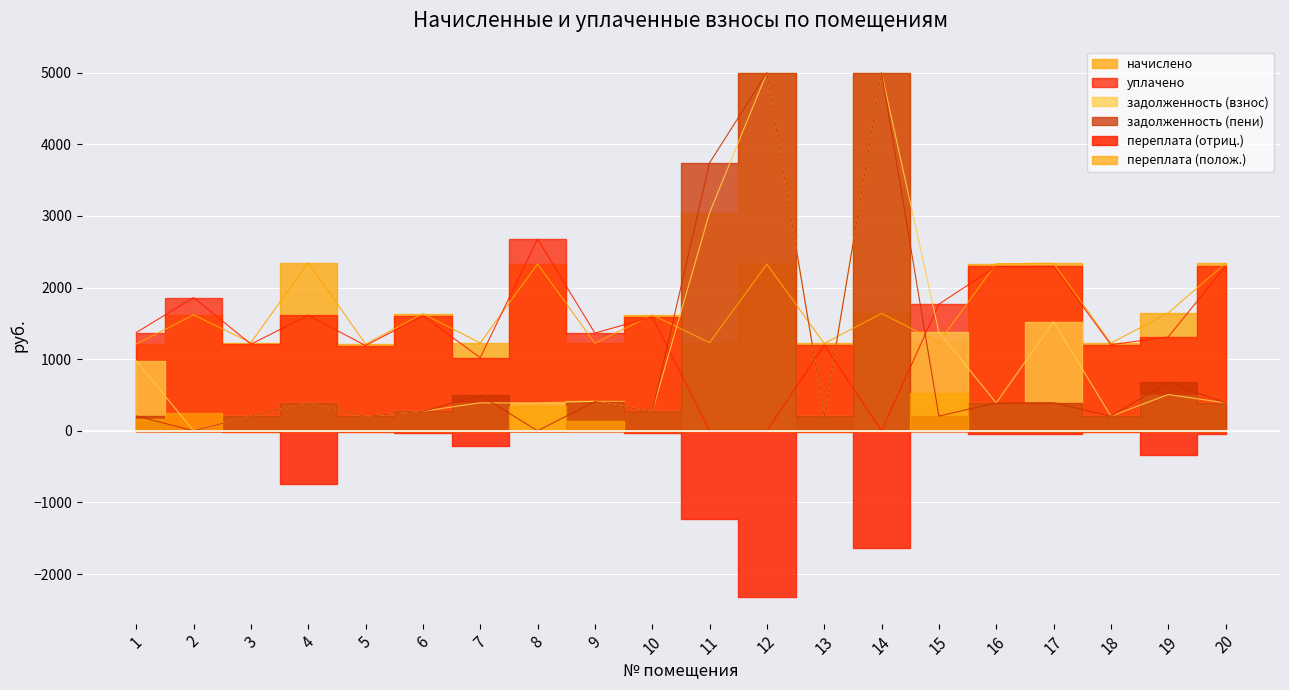

Between which two adjacent categories do начислено and уплачено first intersect?

2 and 3